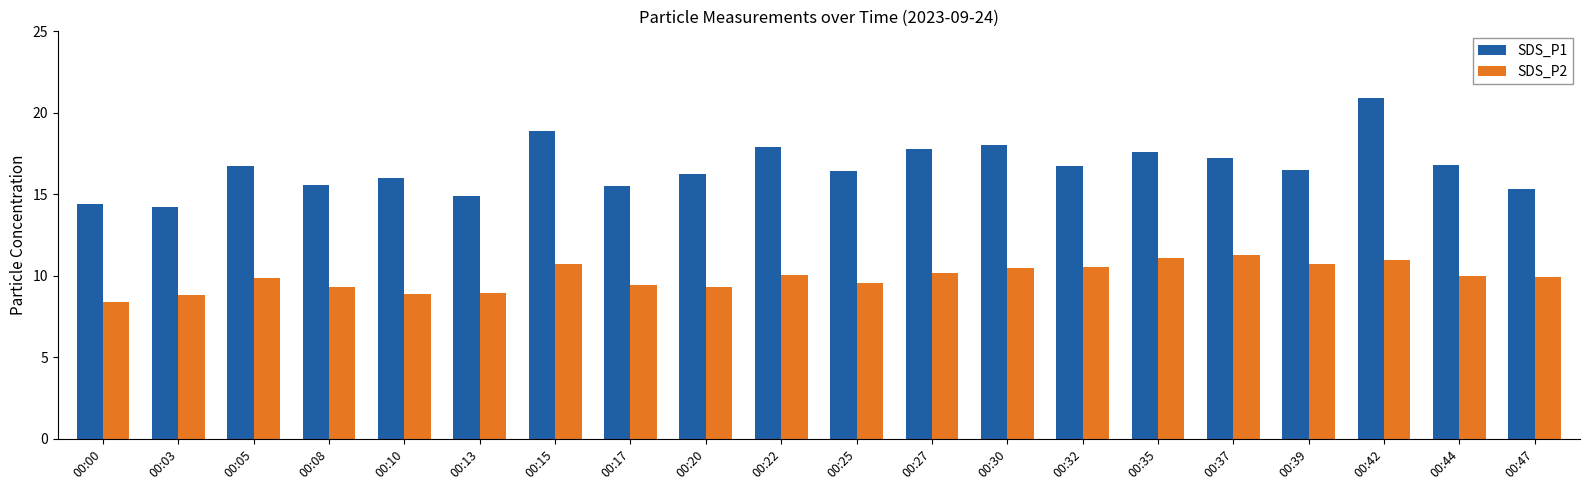

What is the value of the SDS_P1 bar at the 16th from the left?

17.2